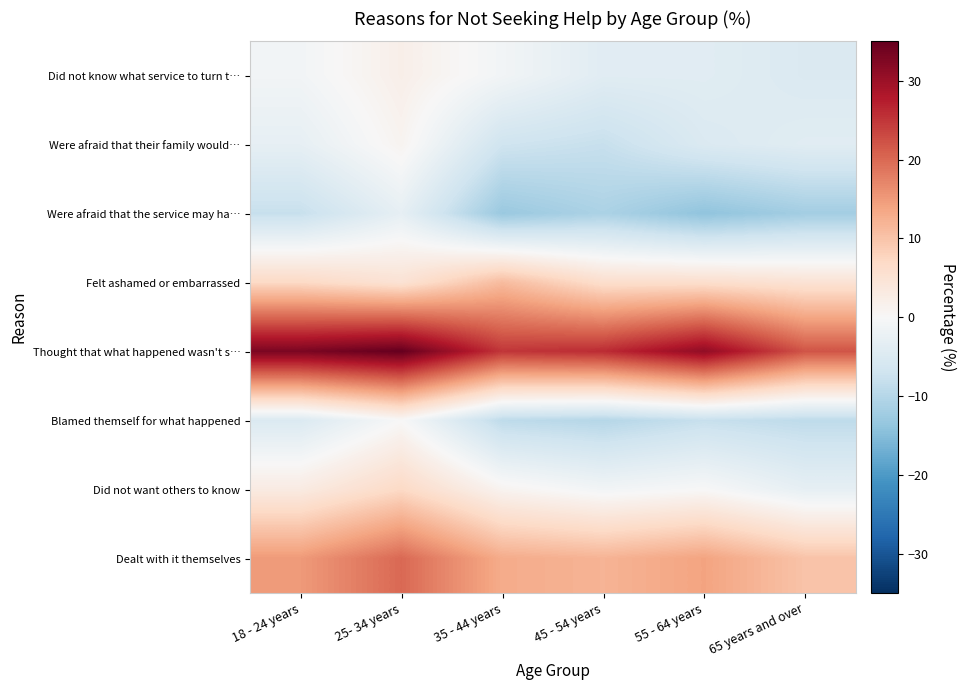

Rank the series by their maximum value, from highest to lowest.

Thought that what happened wasn't s…, Dealt with it themselves, Felt ashamed or embarrassed, Did not want others to know, Did not know what service to turn t…, Were afraid that their family would…, Blamed themself for what happened, Were afraid that the service may ha…